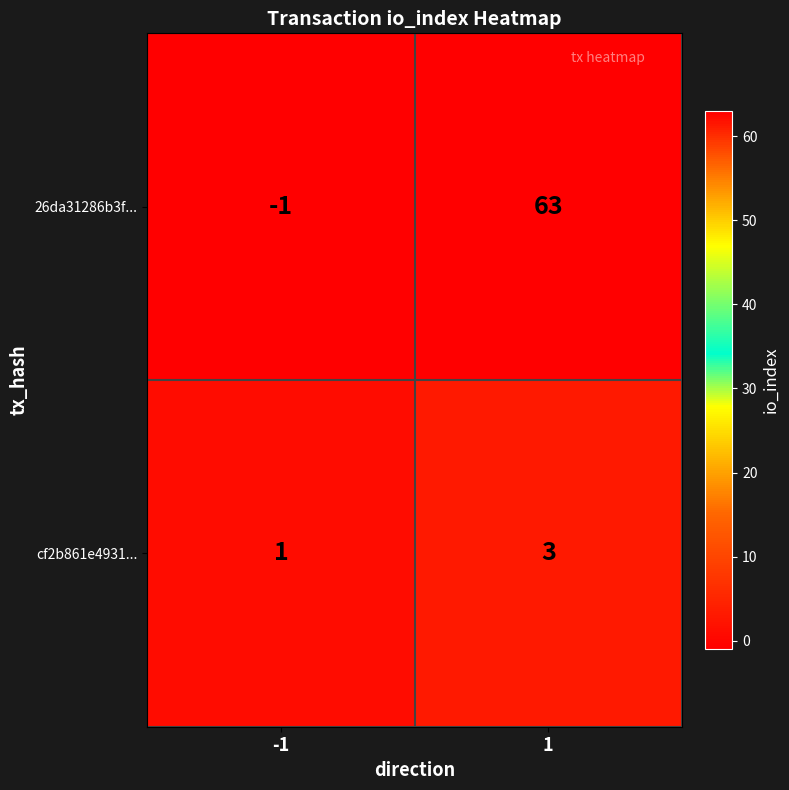

At how many categories does at least one series exceed 29?

1